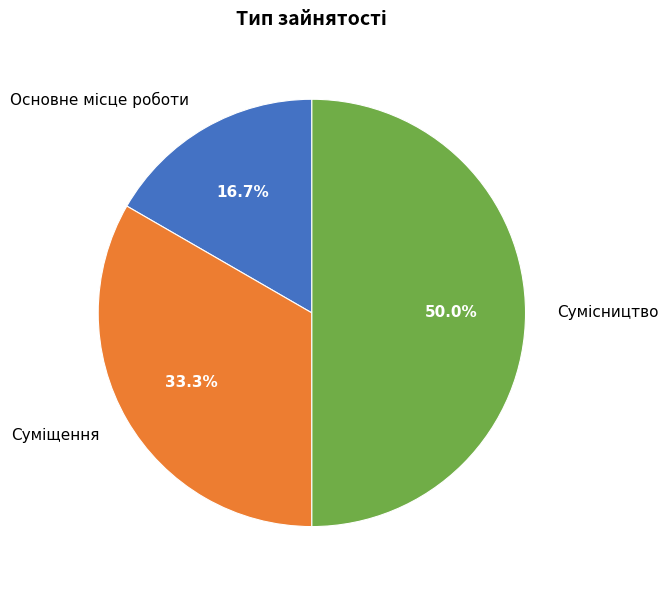

How many segments does this pie chart have?

3